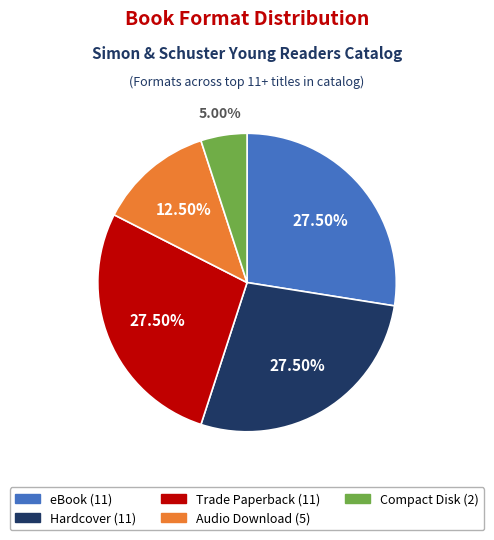

What is the smallest slice in the pie chart?

Compact Disk